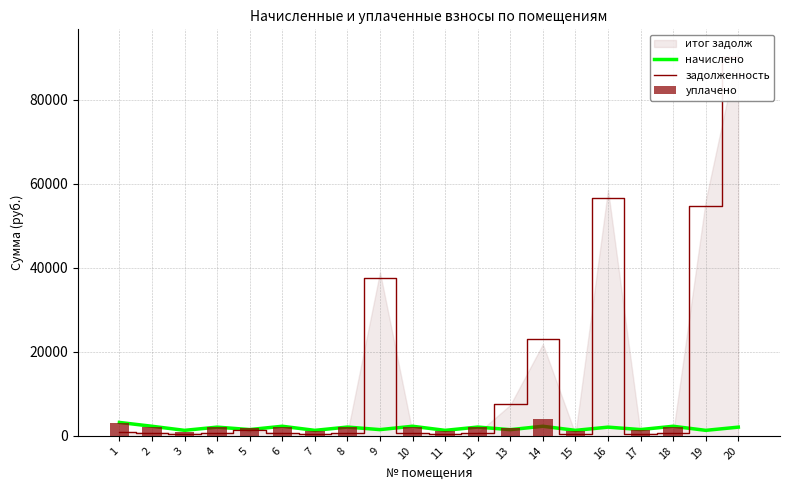

What is the difference between the задолженность values at 7 and 6?

292.8